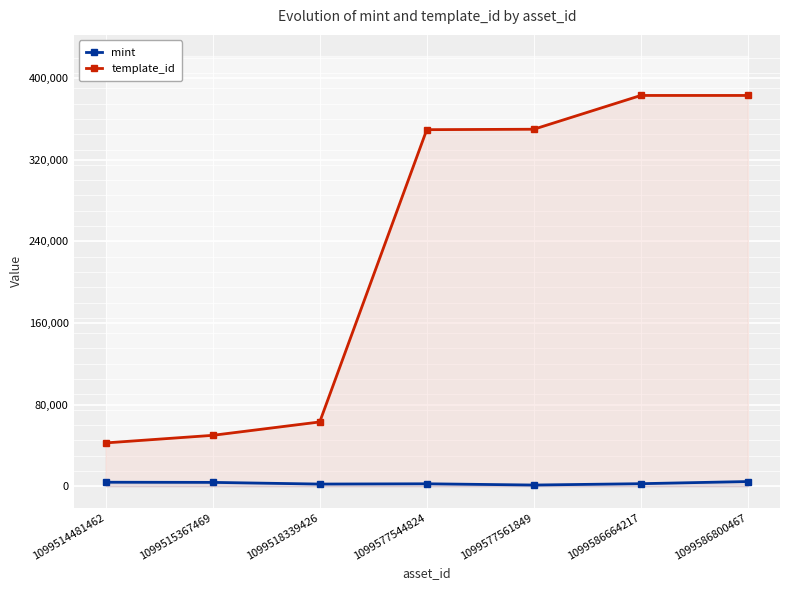

Reading right to left, list all the values displayed in this chart.

mint: 1099586800467=4557	1099586664217=2447	1099577561849=1124	1099577544824=2352	1099518339426=2075	1099515367469=3725	1099514481462=3879
template_id: 1099586800467=383071	1099586664217=383071	1099577561849=349951	1099577544824=349523	1099518339426=62974	1099515367469=49849	1099514481462=42420